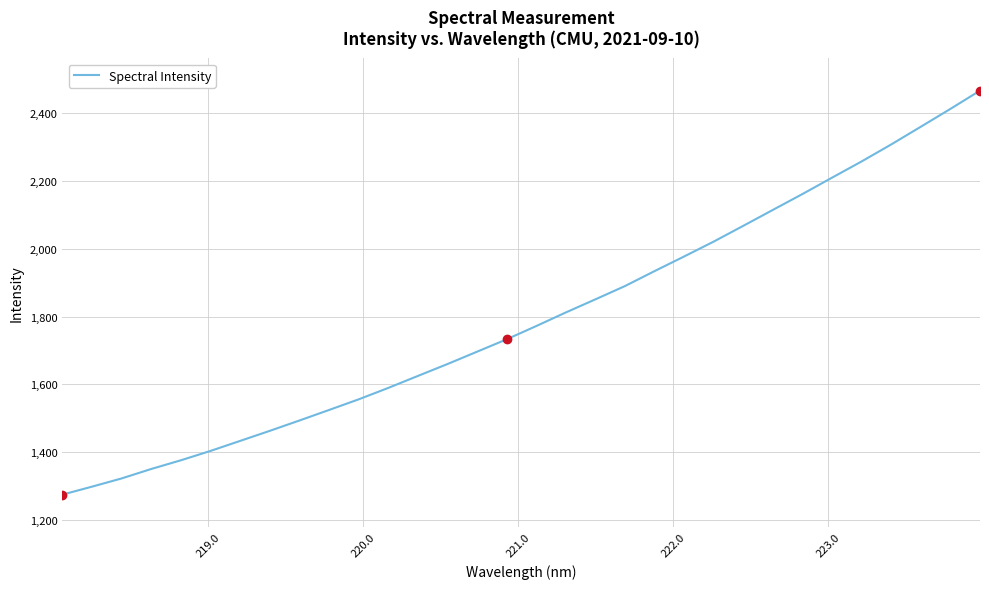

What is the minimum value shown in the chart?

1274.4